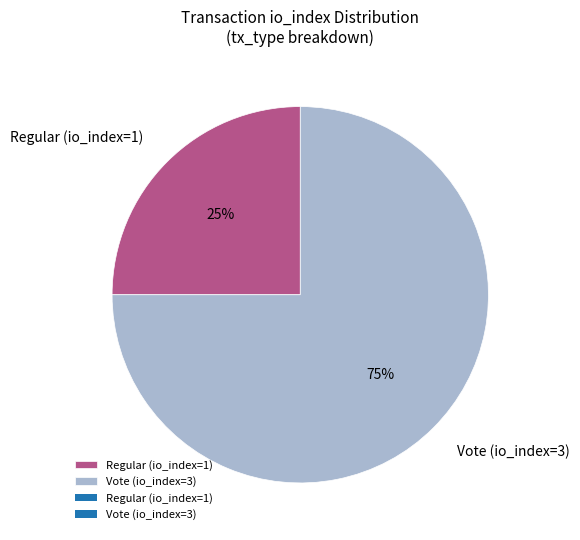

Is the sum of Regular (io_index=1) and Vote (io_index=3) greater than half?

Yes